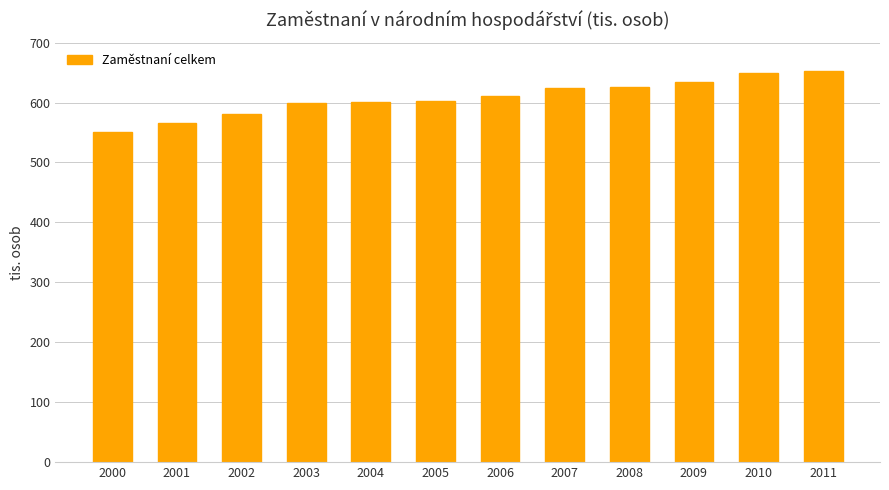

What is the difference between the maximum and minimum values?

101.4